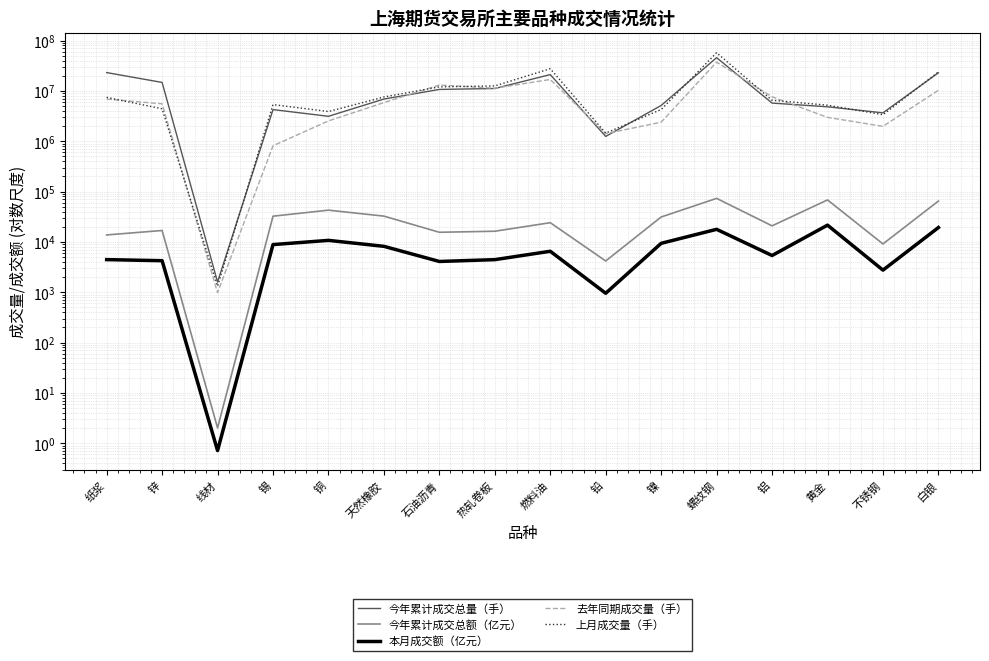

How many values in the 今年累计成交总额（亿元） series exceed 24076?

8